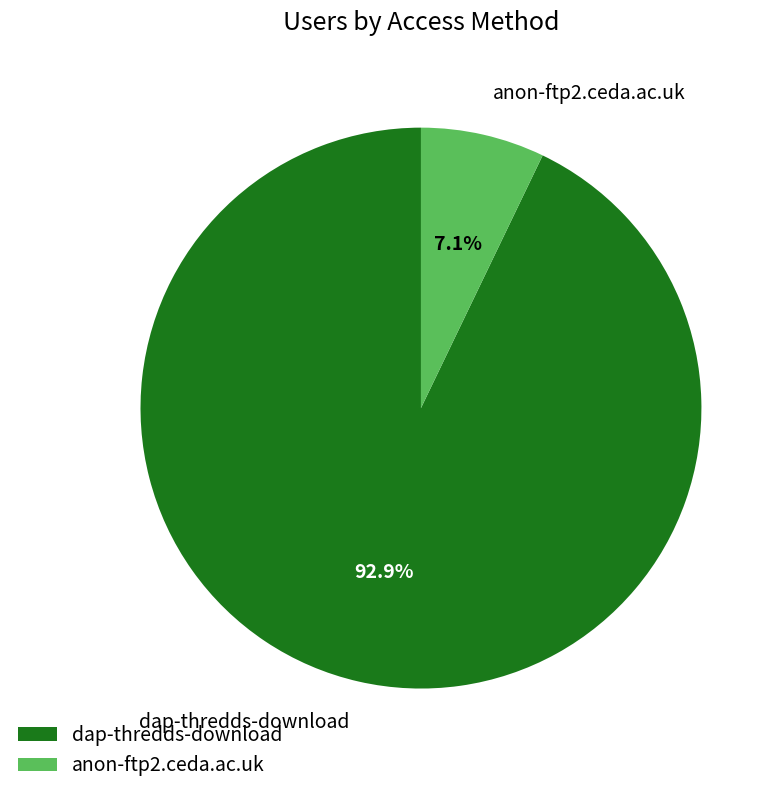

The anon-ftp2.ceda.ac.uk slice represents 7% of the pie. True or false?

True